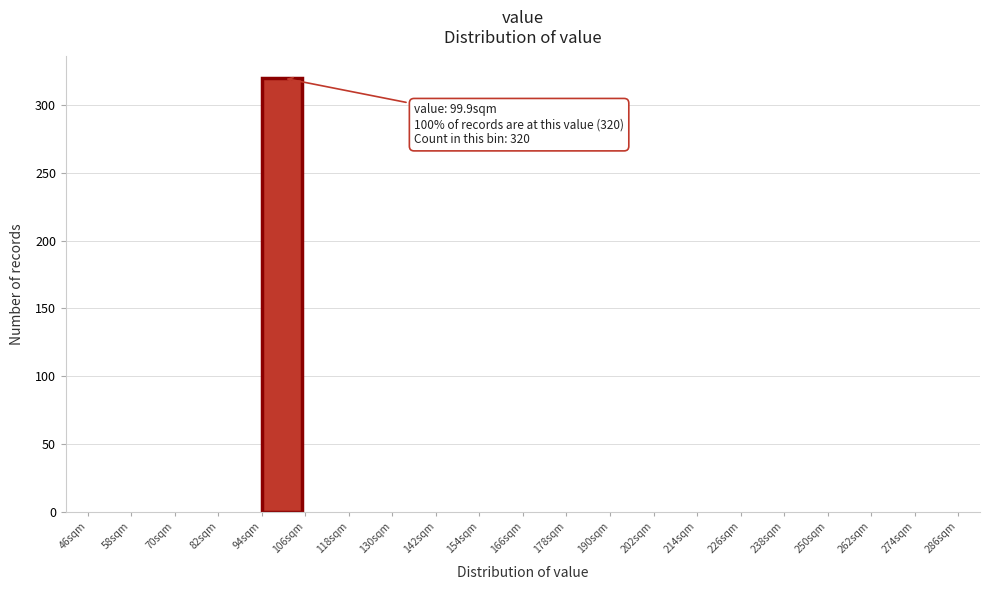

Reading left to right, transcribe all the data shown in this chart.

46sqm=0	58sqm=0	70sqm=0	82sqm=0	94sqm=320	106sqm=0	118sqm=0	130sqm=0	142sqm=0	154sqm=0	166sqm=0	178sqm=0	190sqm=0	202sqm=0	214sqm=0	226sqm=0	238sqm=0	250sqm=0	262sqm=0	274sqm=0